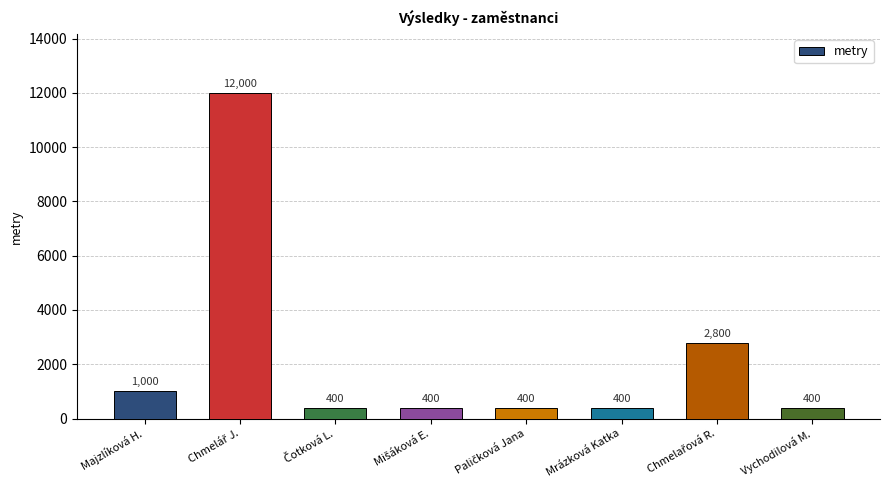

What is the average value?

2225